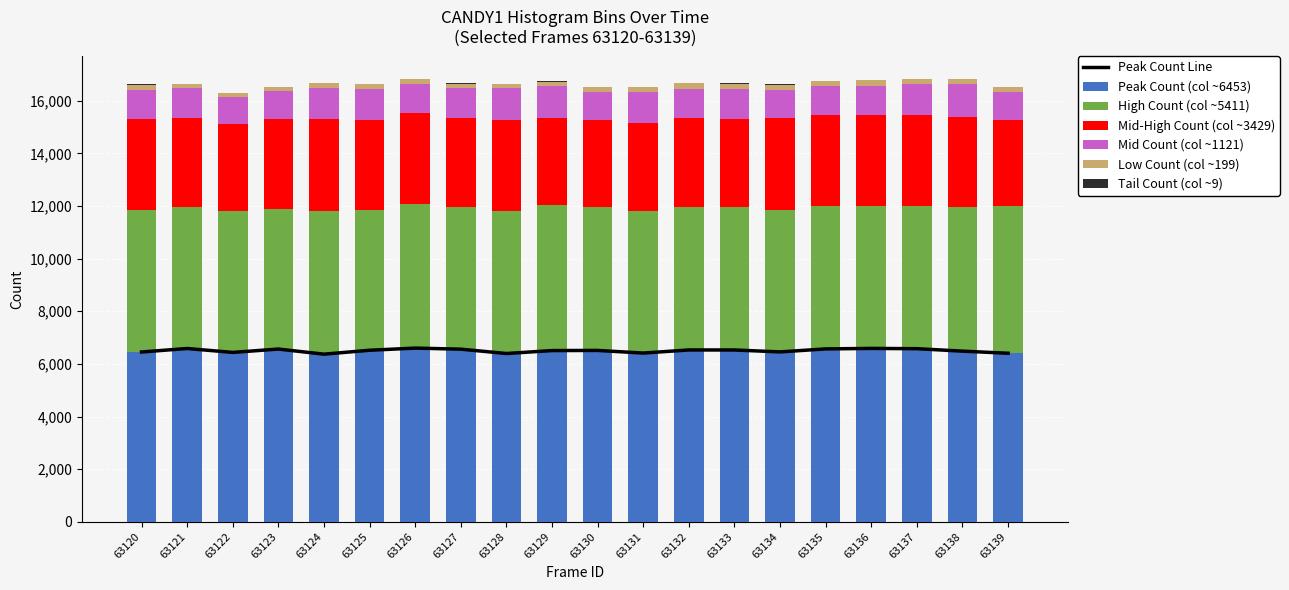

What is the average value of the Low Count (col ~199) series?

188